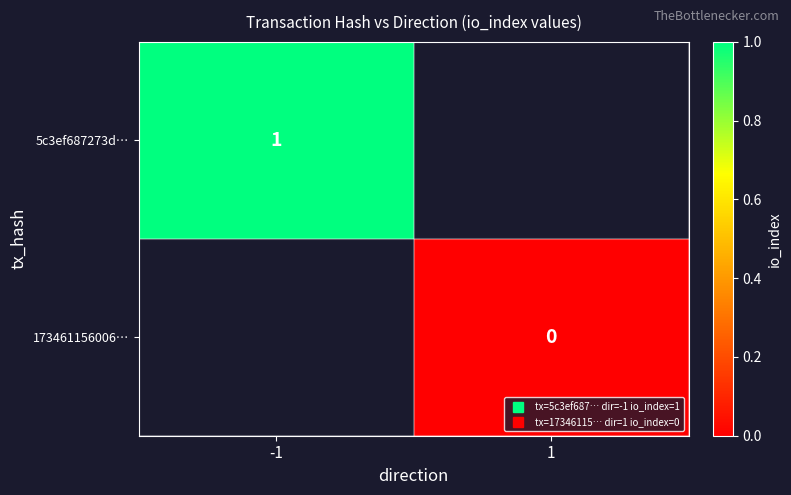

Which category has the highest value across all series?

-1